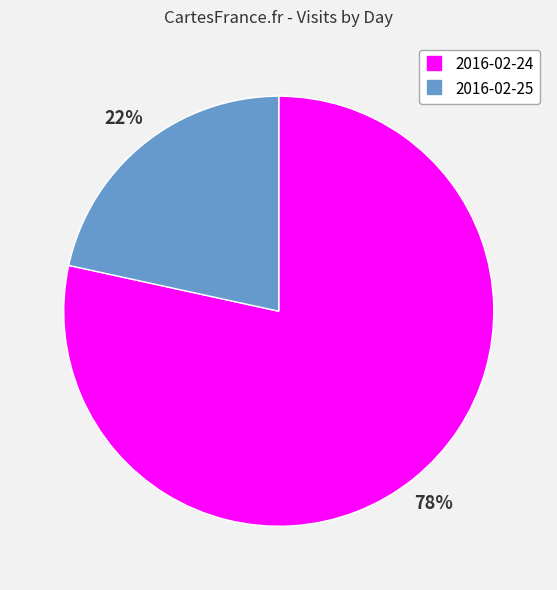

To the nearest percent, what portion does 2016-02-25 represent?

22%